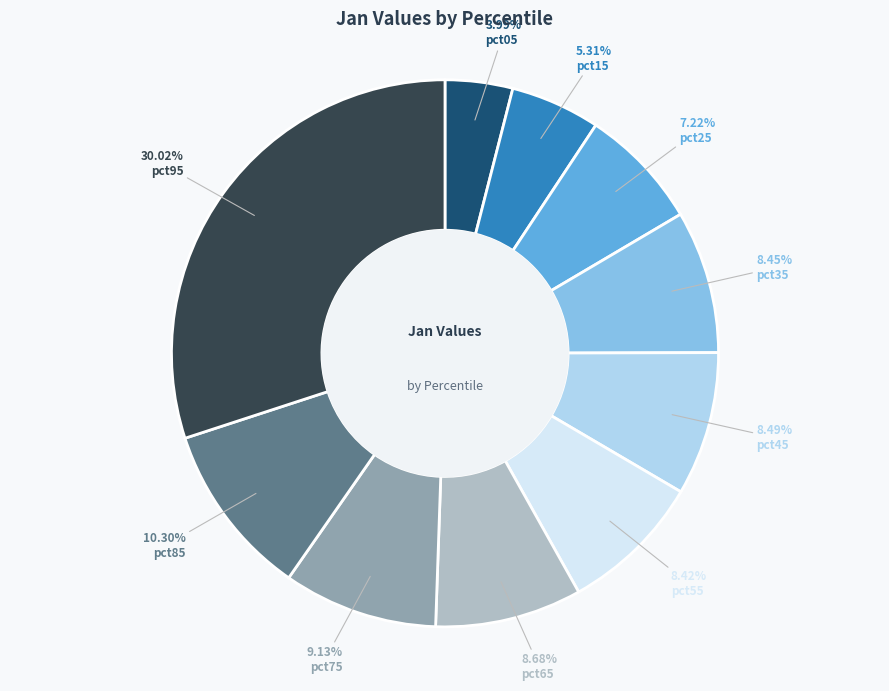

Is there a majority slice in this chart?

No